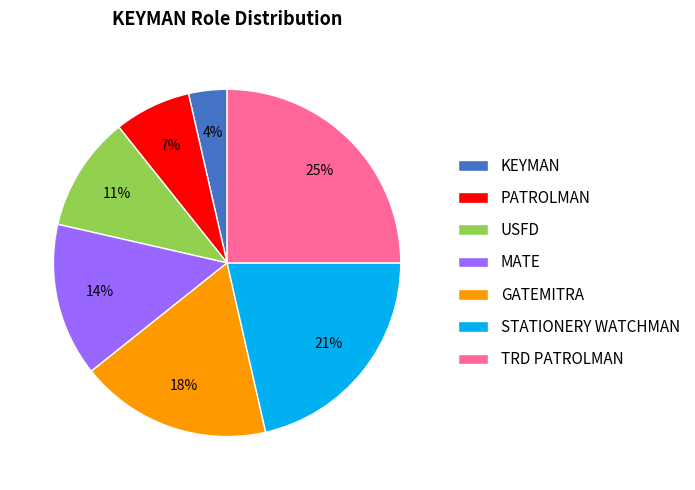

To the nearest percent, what percentage of the pie is STATIONERY WATCHMAN?

21%